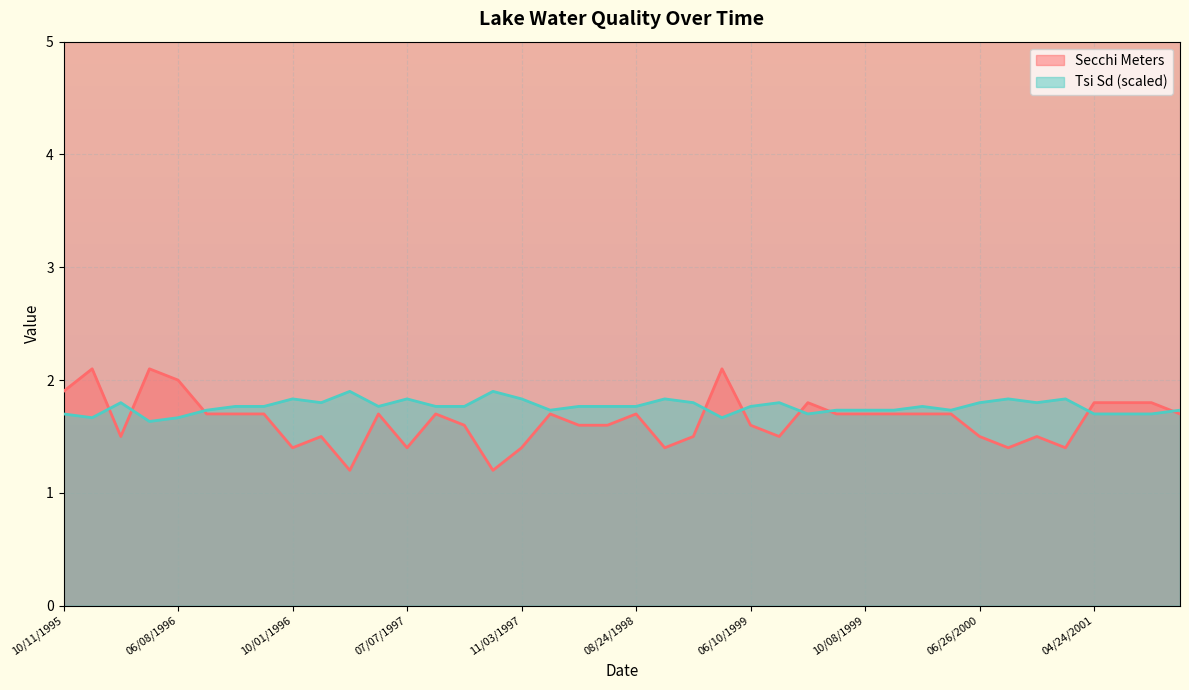

Where do Tsi Sd and Secchi Meters first cross each other?

11/04/1995 and 05/09/1996